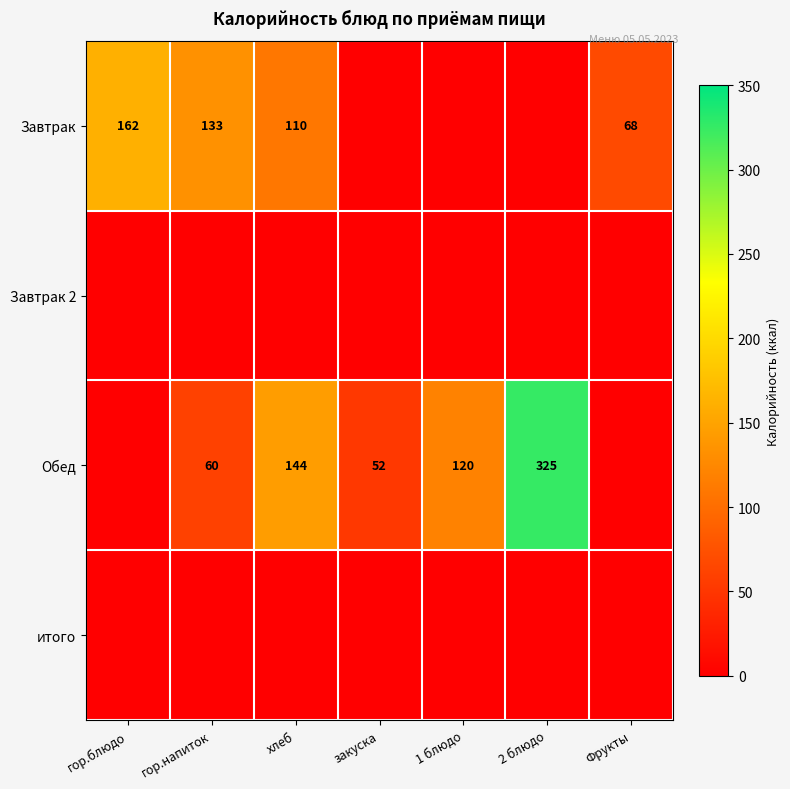

True or false: Завтрак has a value of 77 at гор.напиток.

False